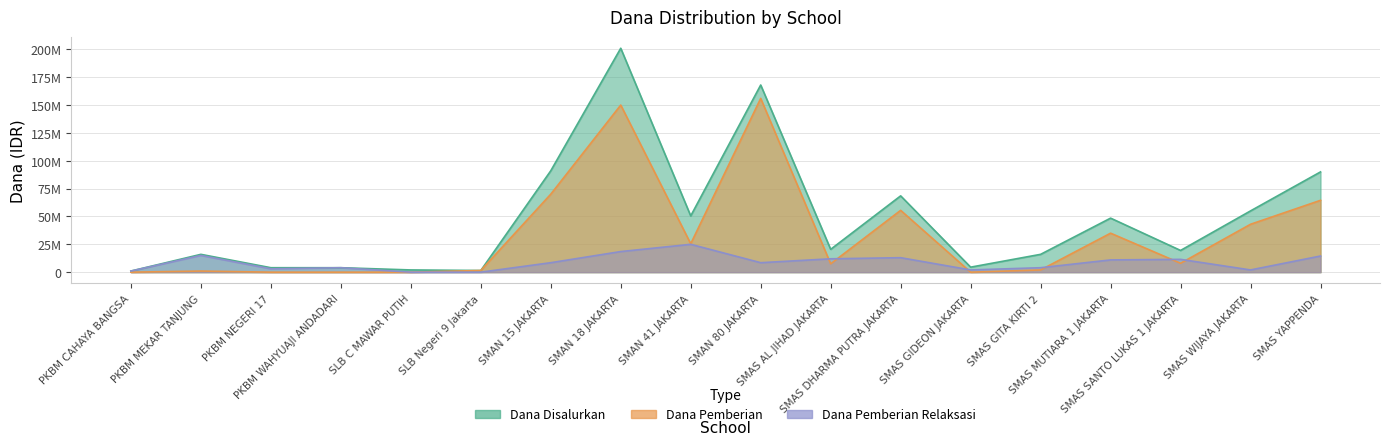

Where is Dana Disalurkan nearest to the value 101000000?

SMAN 15 JAKARTA